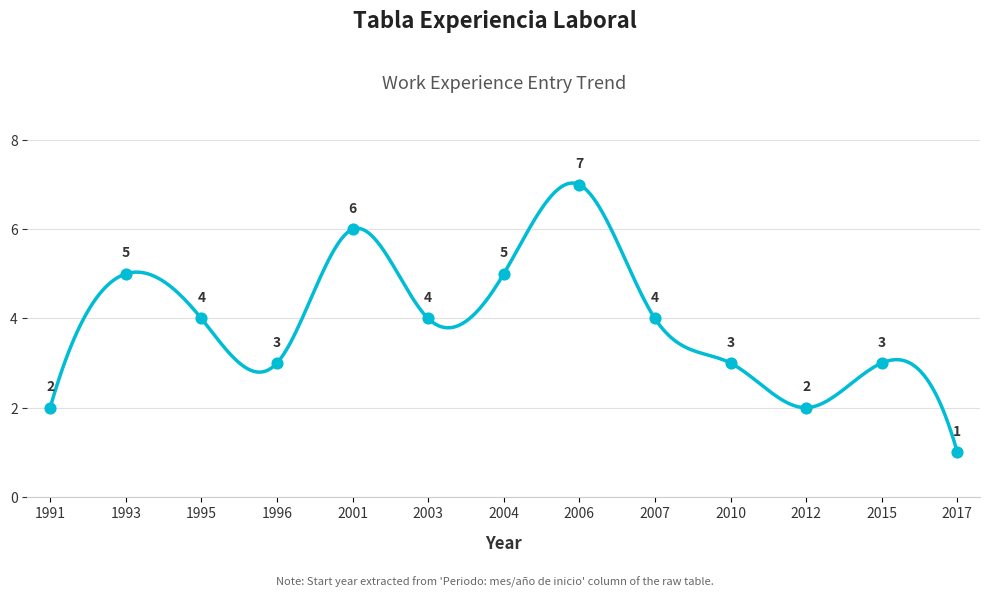

Approximately how many times larger is the value at 2003 compared to 2012?

2.0